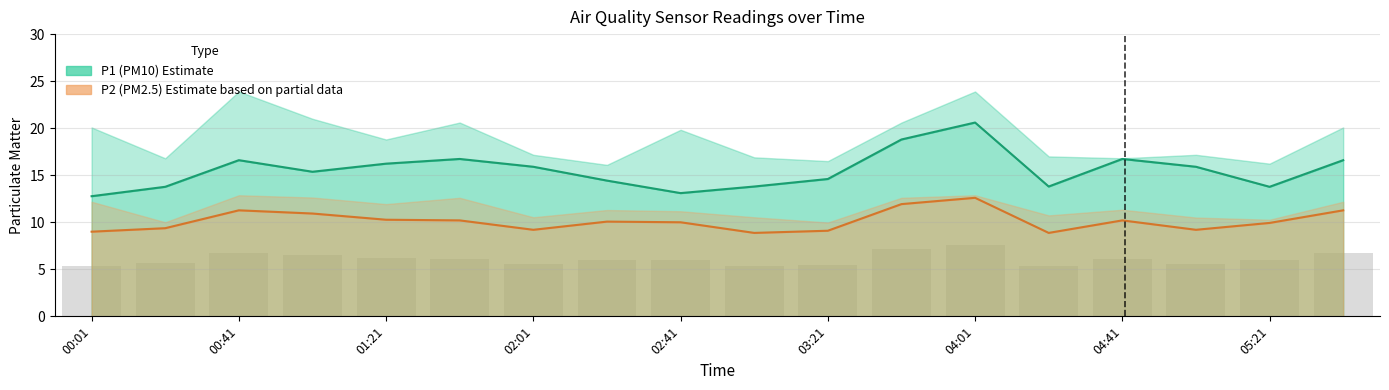

Reading left to right, extract all data points from this chart.

P1: 12.8	13.8	16.6	15.4	16.2	16.7	15.9	14.4	13.1	13.8	14.6	18.8	20.6	13.8	16.7	15.9	13.8	16.6
P2: 9.0	9.4	11.3	10.9	10.3	10.2	9.2	10.1	10.0	8.9	9.1	11.9	12.6	8.9	10.2	9.2	9.9	11.3